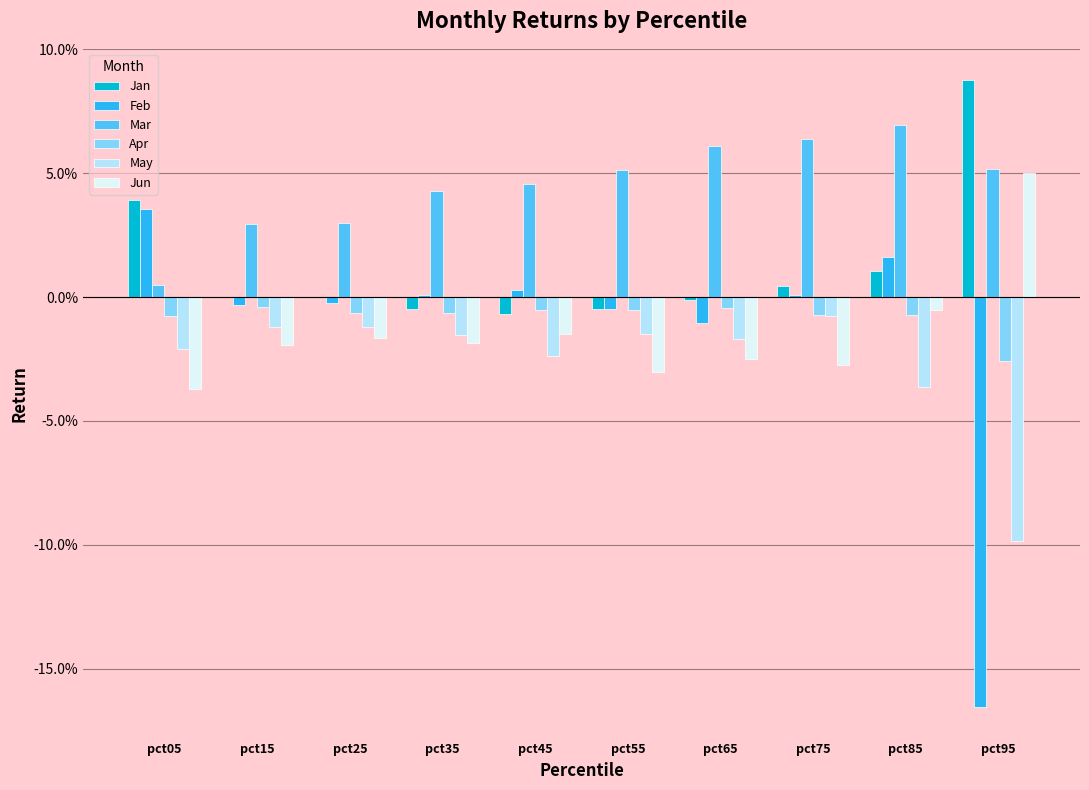

List the series in order of their peak value, highest first.

Jan, Mar, Jun, Feb, Apr, May